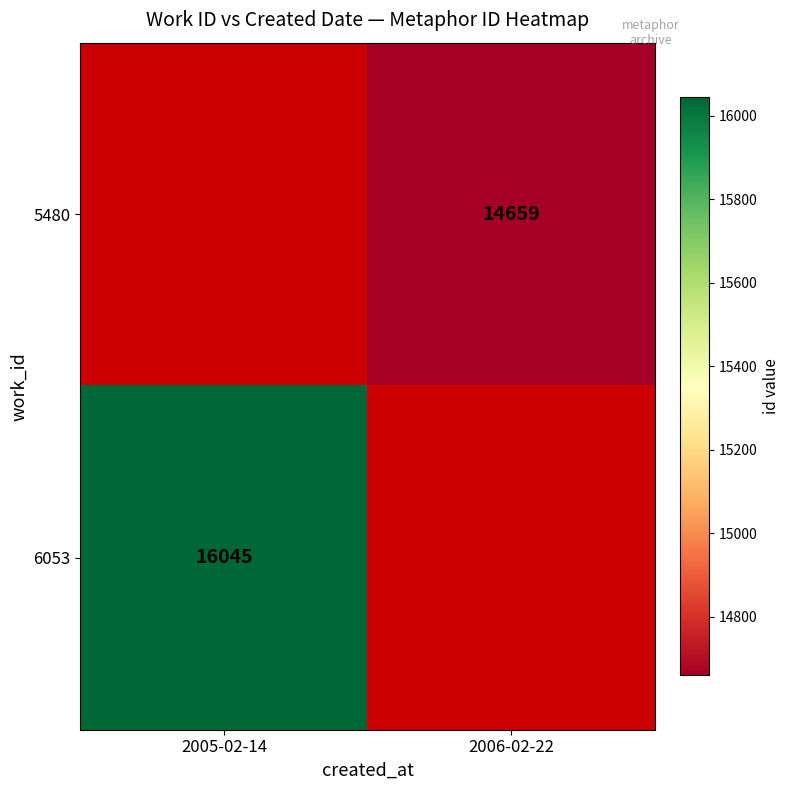

Is it true that 5480 equals 10091 at 2006-02-22?

False